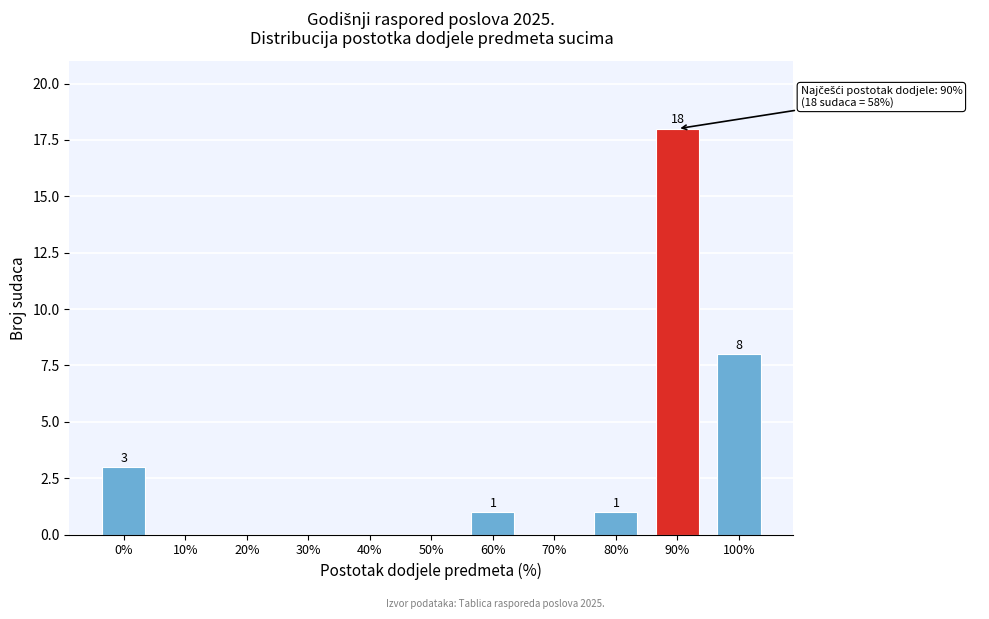

Reading left to right, extract all data points from this chart.

0%=3	10%=0	20%=0	30%=0	40%=0	50%=0	60%=1	70%=0	80%=1	90%=18	100%=8